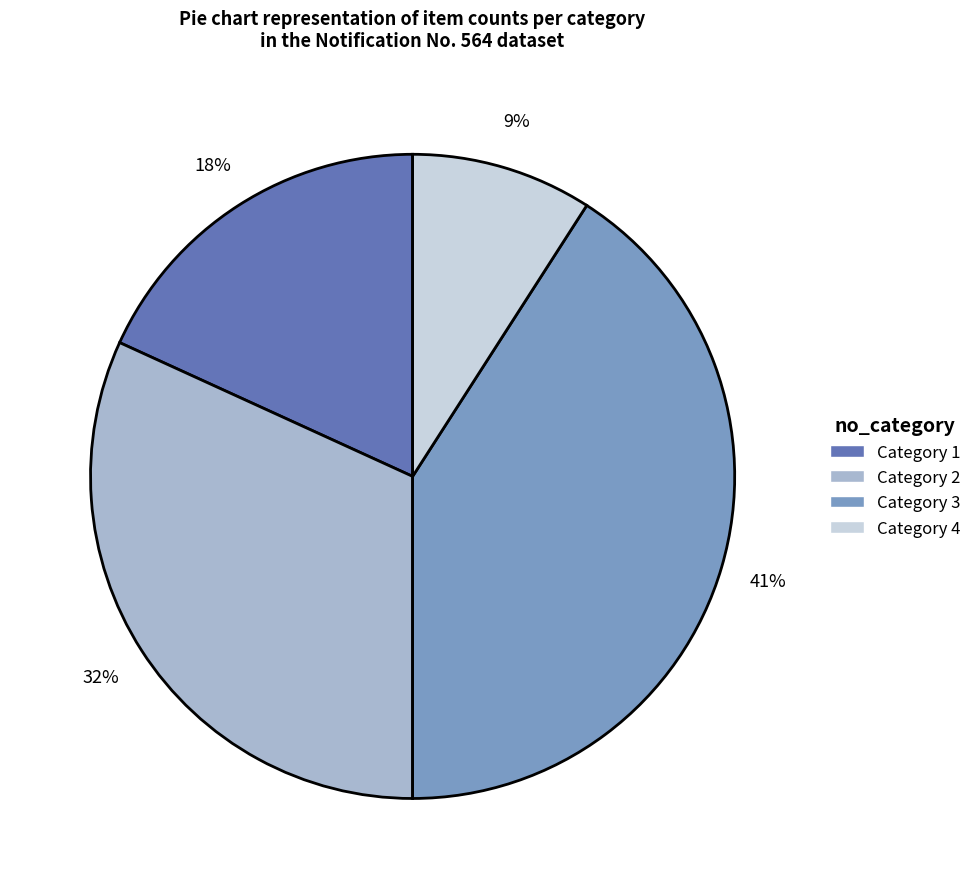

Does any single category account for the majority?

No